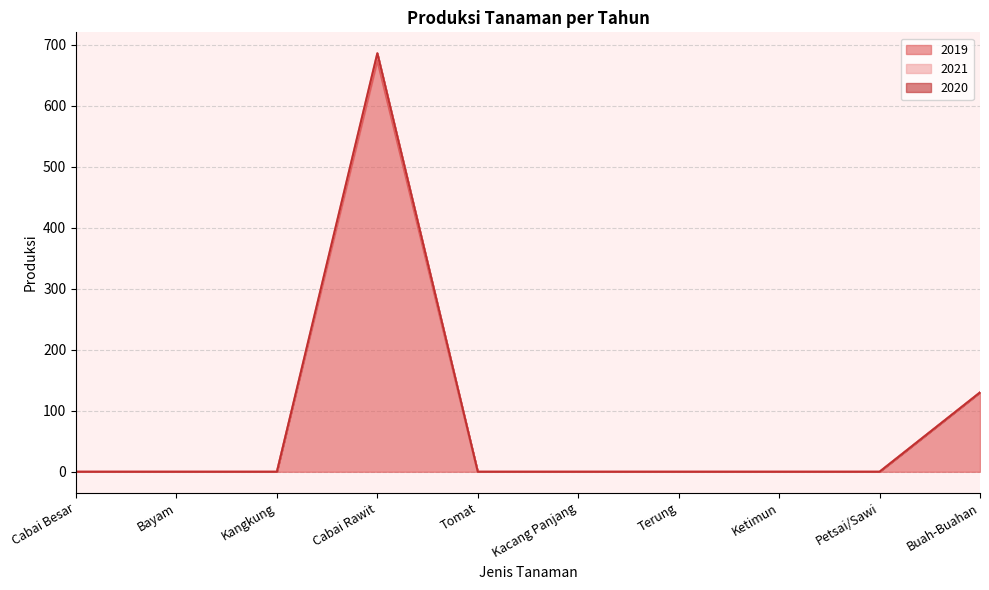

Is it true that 2021 equals 0 at Tomat?

True